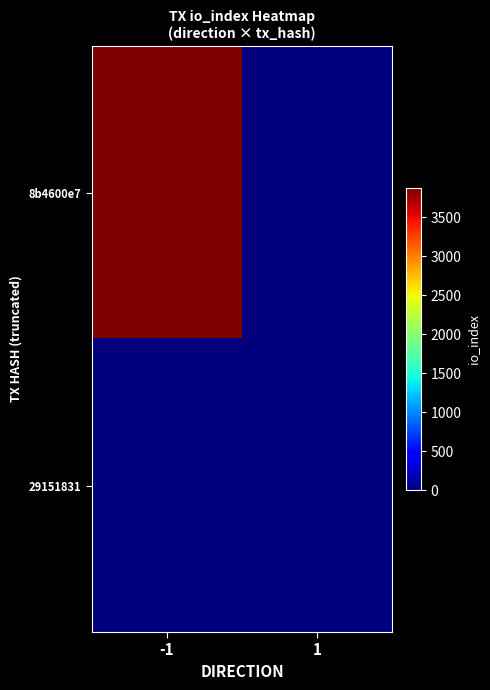

Reading left to right, transcribe all the data shown in this chart.

8b4600e7: -1=3877	1=0
29151831: -1=0	1=0